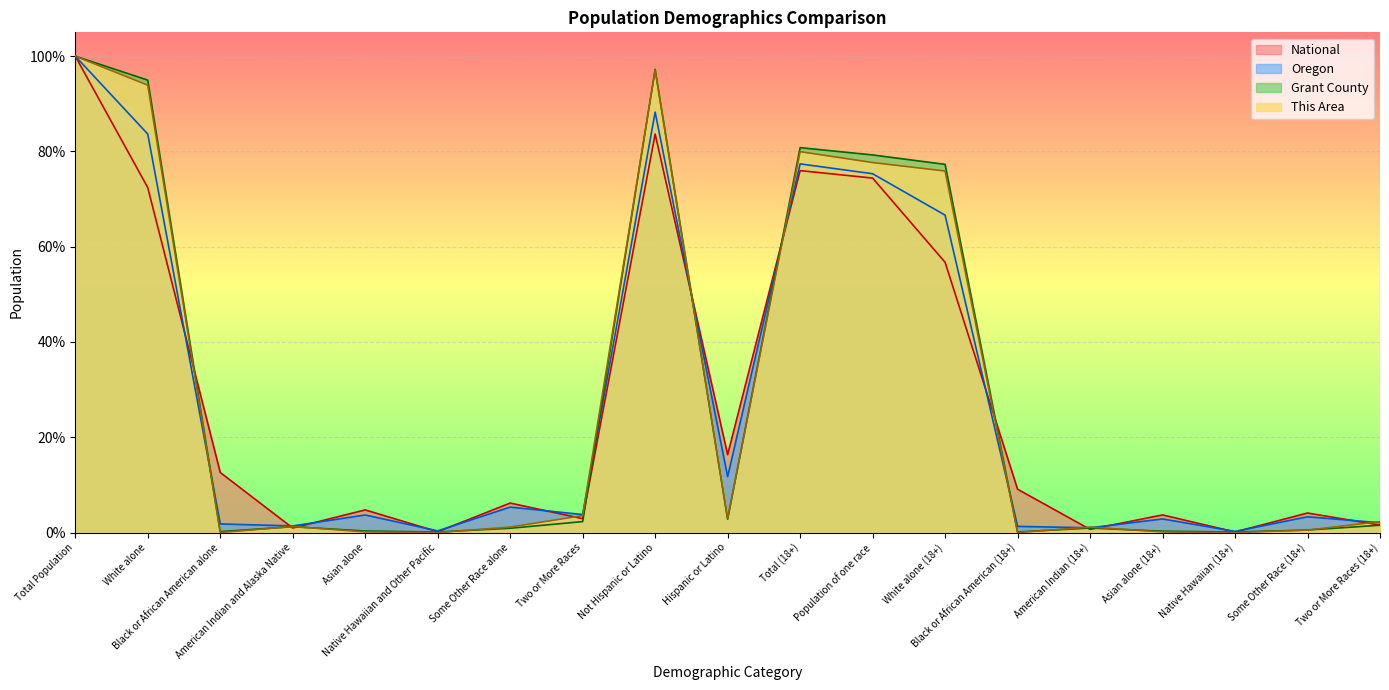

What is the greatest value displayed?

100.0